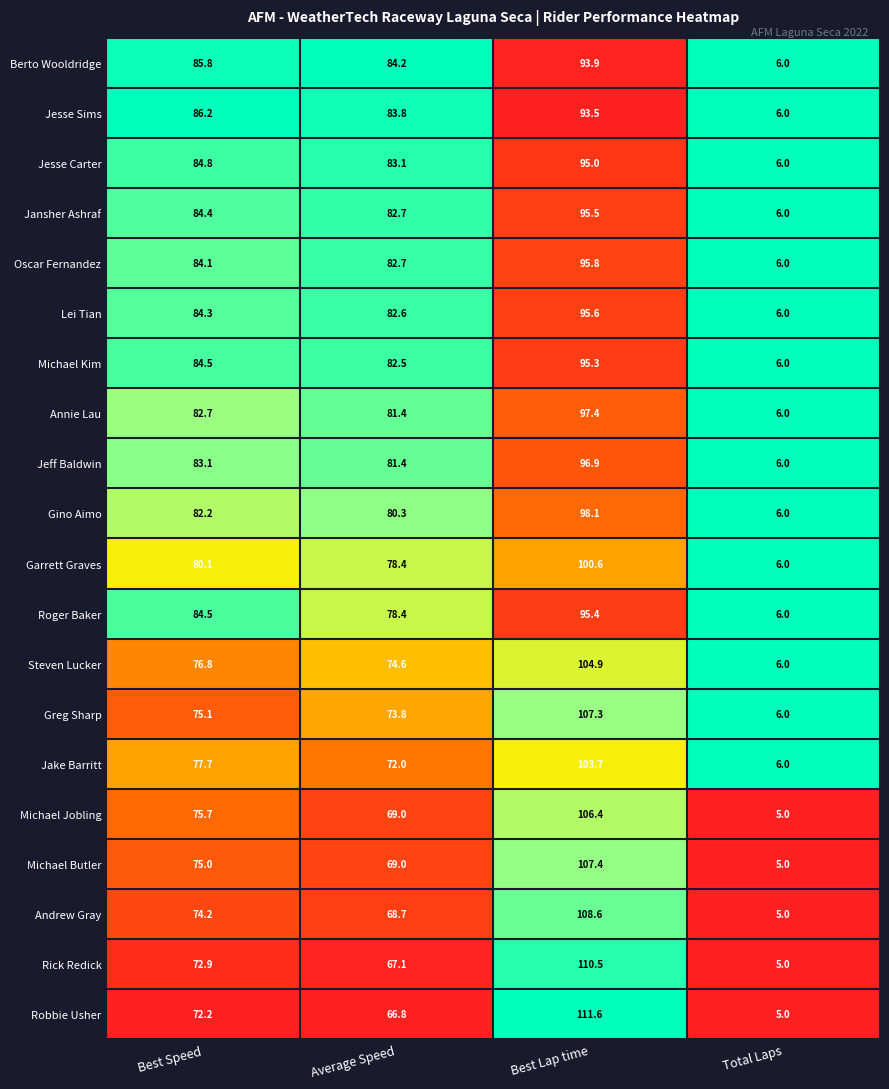

Between Best Lap time and Total Laps, which series saw the biggest shift?

Robbie Usher